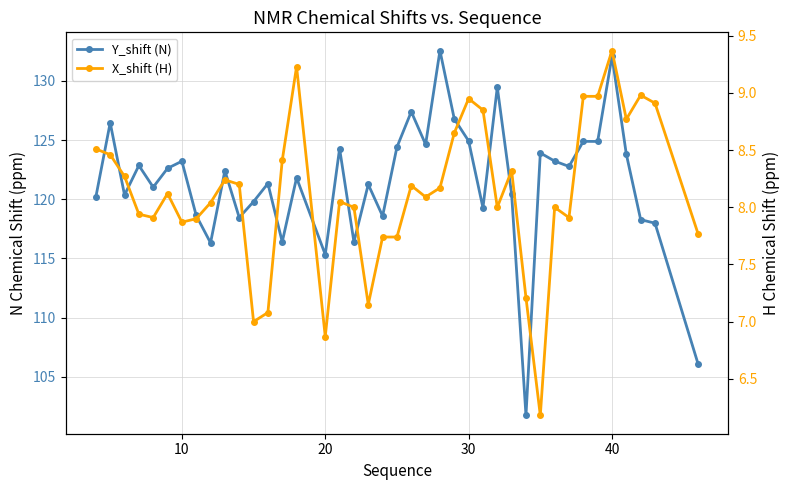

True or false: X_shift (H) and Y_shift (N) intersect in this chart.

False